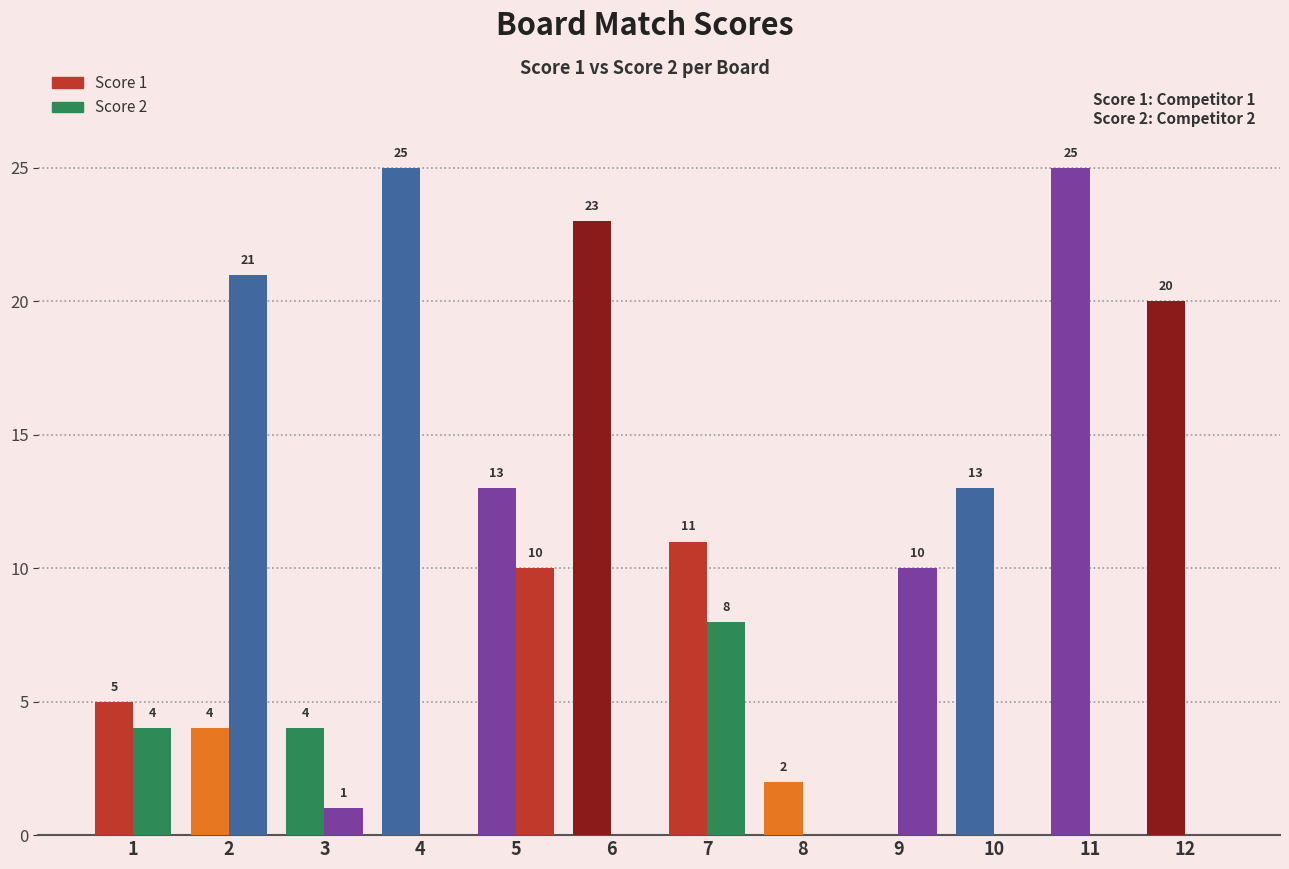

How many positive values does the Score 2 series have?

6